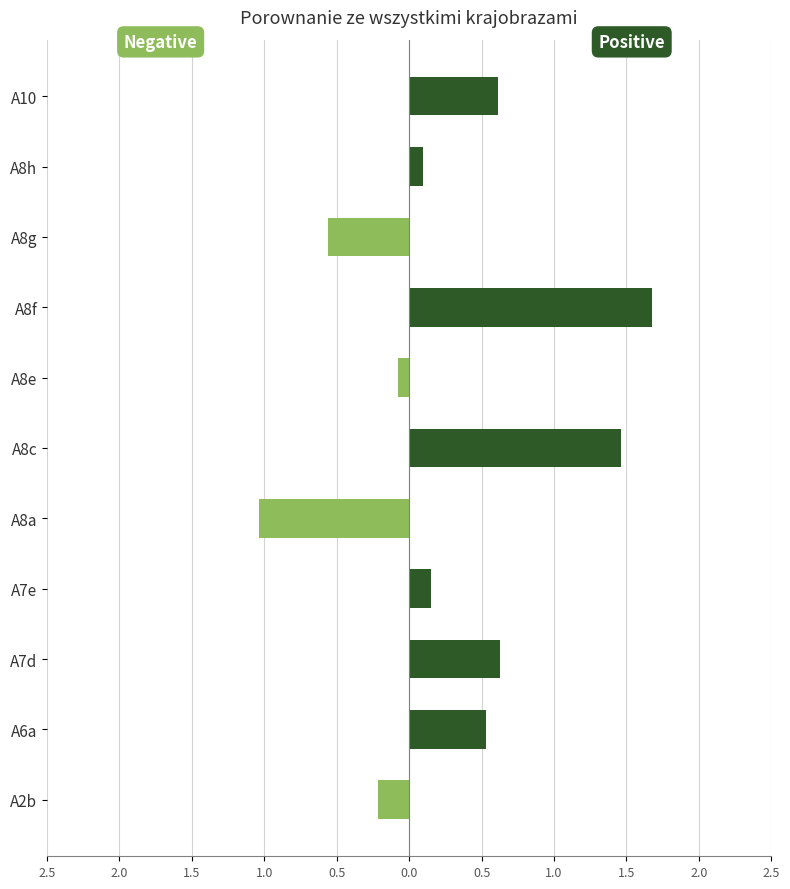

What is the sum of all Negative values?

-1.9